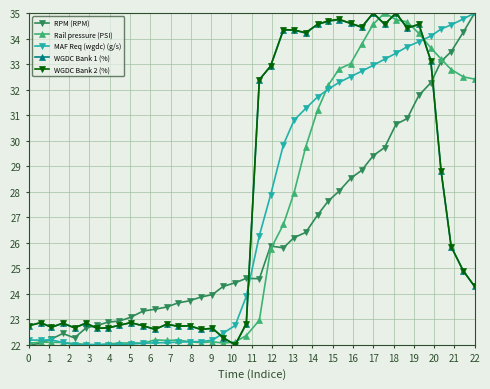

What is the difference between the second highest and minimum values in the RPM (RPM) series?

12.3